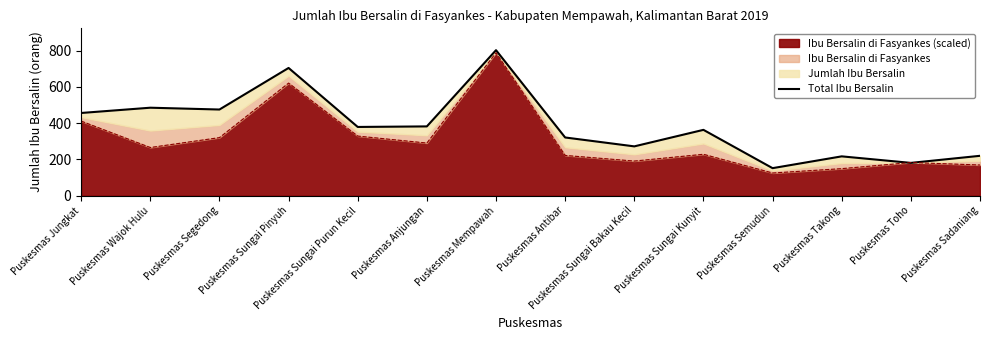

At which label does Ibu Bersalin di Fasyankes (scaled) reach its peak?

Puskesmas Mempawah